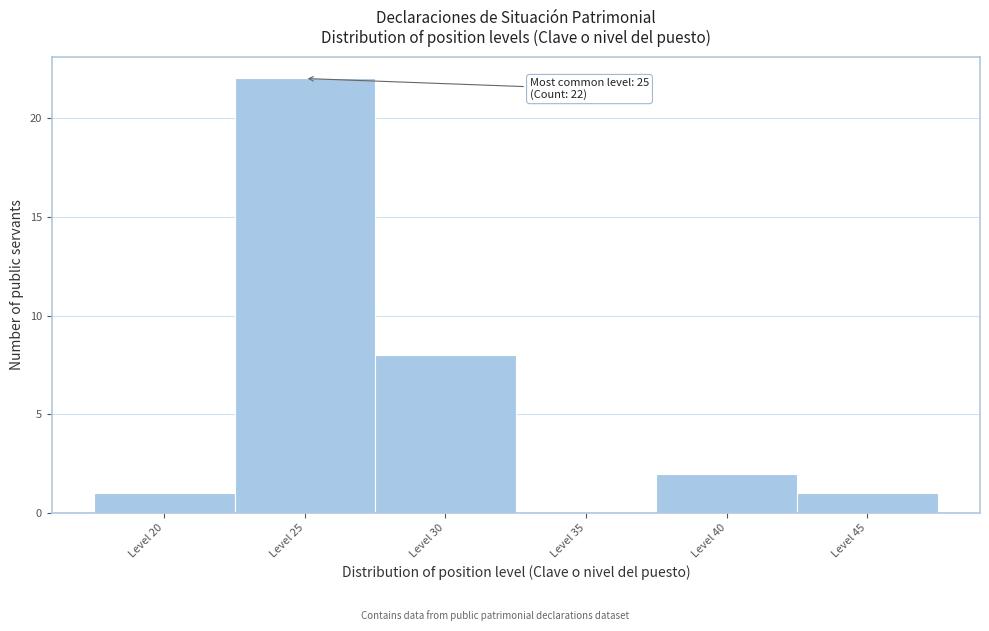

Over which range of the x-axis is the bar tallest?

22.5 to 27.5